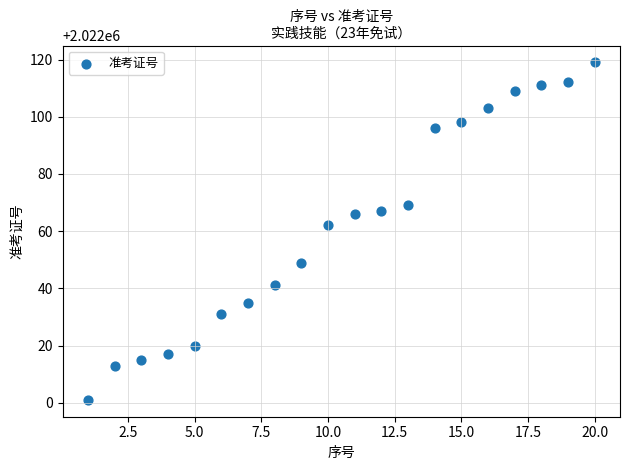

What is the range of Y values (max minus min)?

118